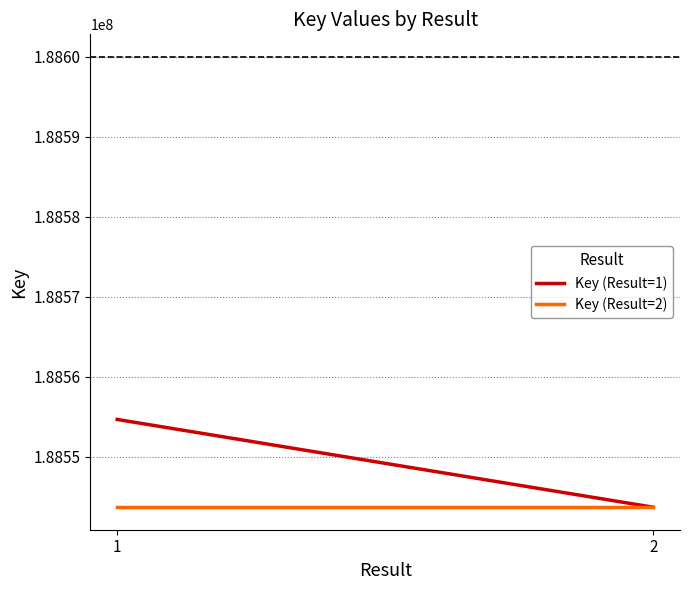

Rank the categories by Key (Result=1) value from lowest to highest.

2, 1